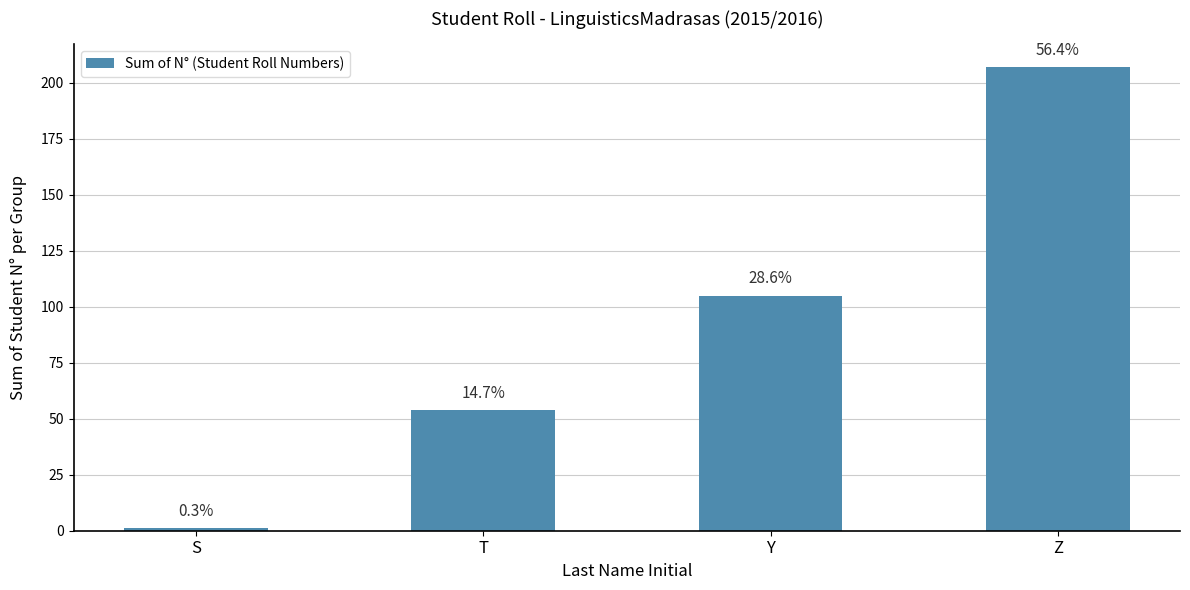

Rank the categories by value from lowest to highest.

S, T, Y, Z